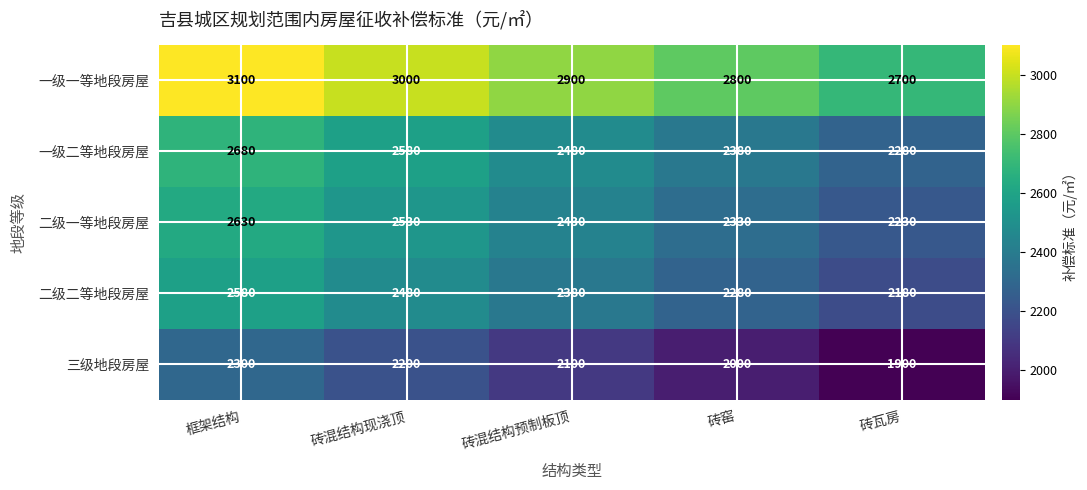

Count the number of categories in the chart.

5